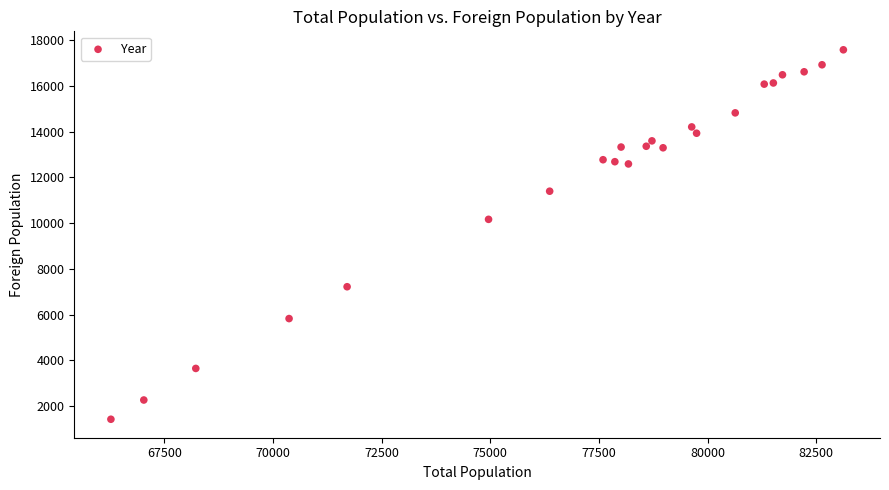

What Y value in the scatter plot is closest to 9500?

10165